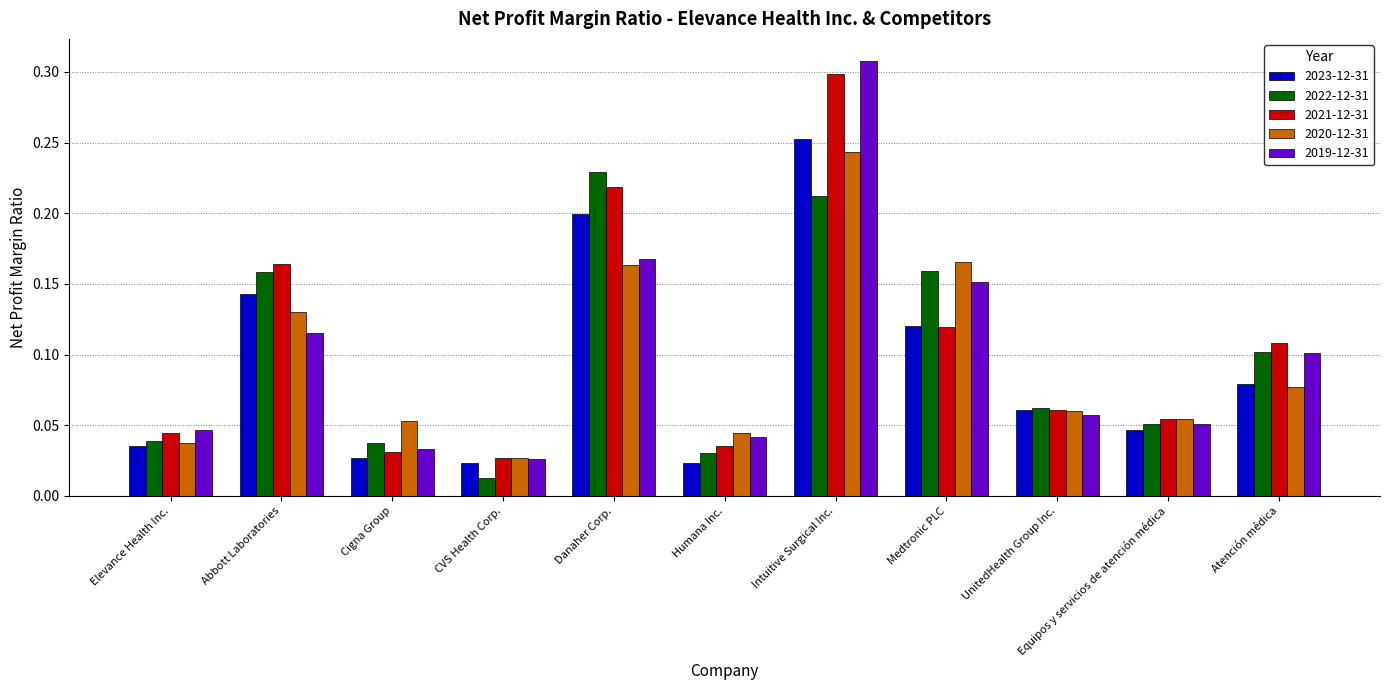

What is the label of the 8th bar from the left?

Medtronic PLC